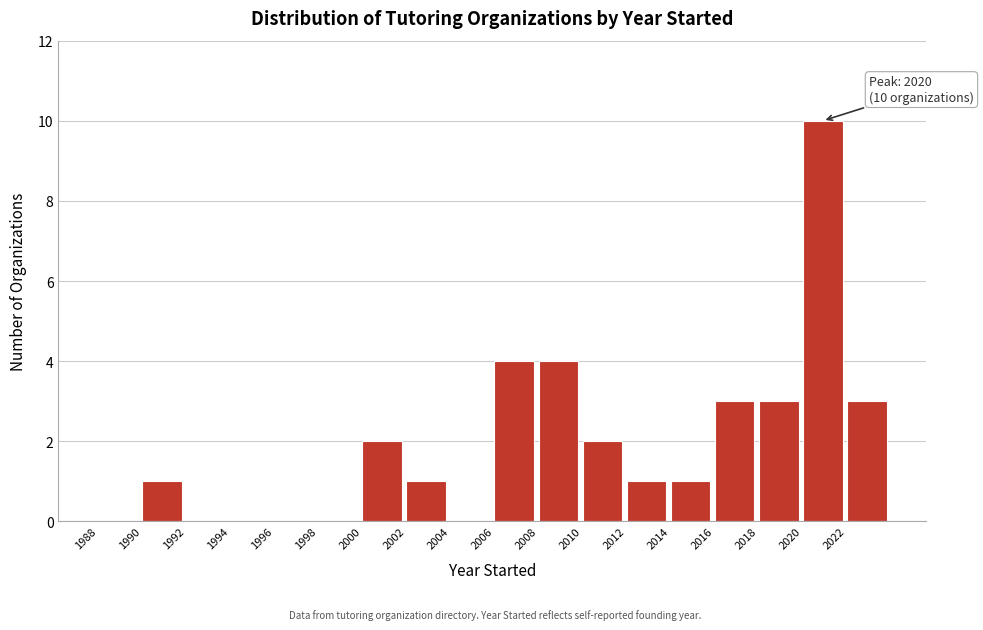

Over which range of the x-axis is the bar tallest?

2020 to 2022